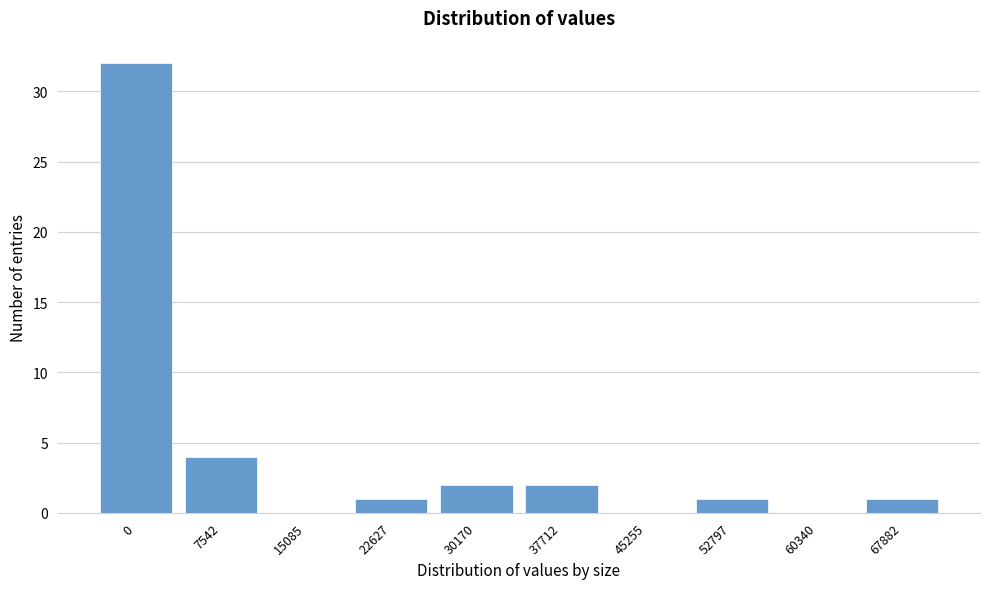

Reading right to left, transcribe all the data shown in this chart.

67882=1	60340=0	52797=1	45255=0	37712=2	30170=2	22627=1	15085=0	7542=4	0=32